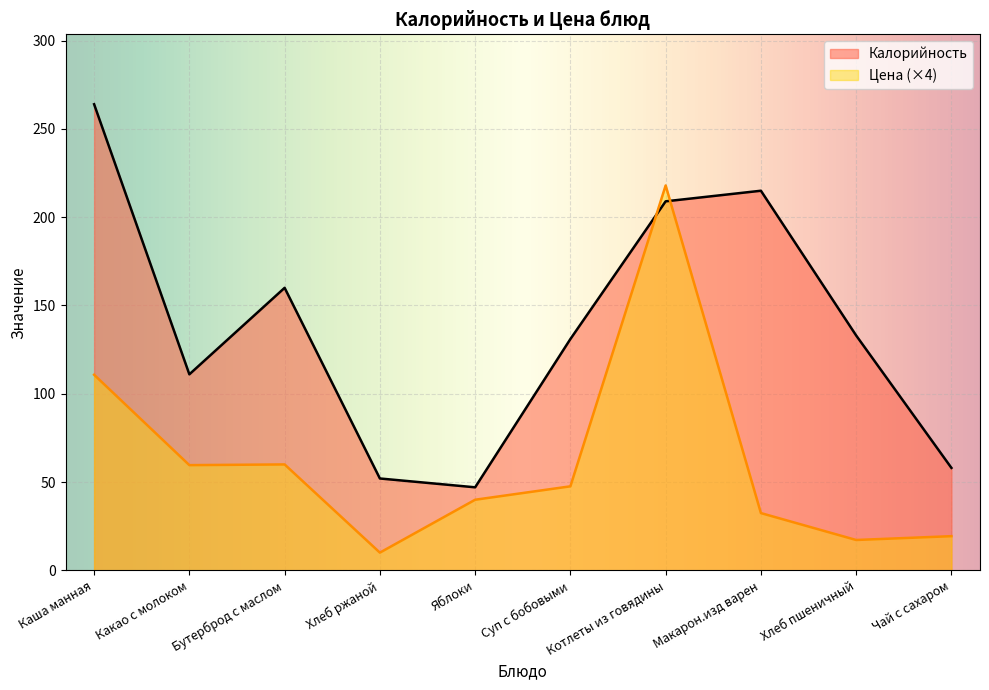

The Калорийность series shows 59.9 at Хлеб пшеничный. True or false?

False